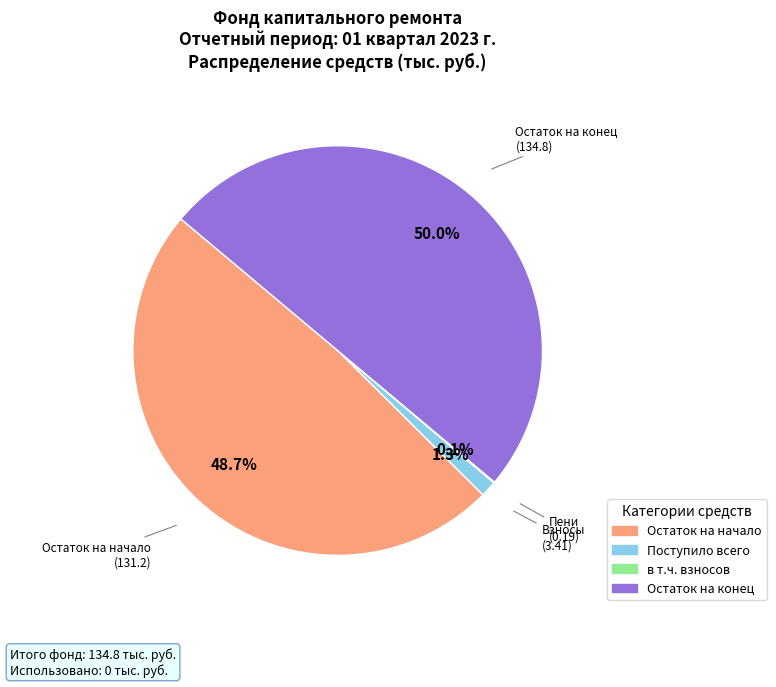

Is there any slice that represents more than half of the pie?

No